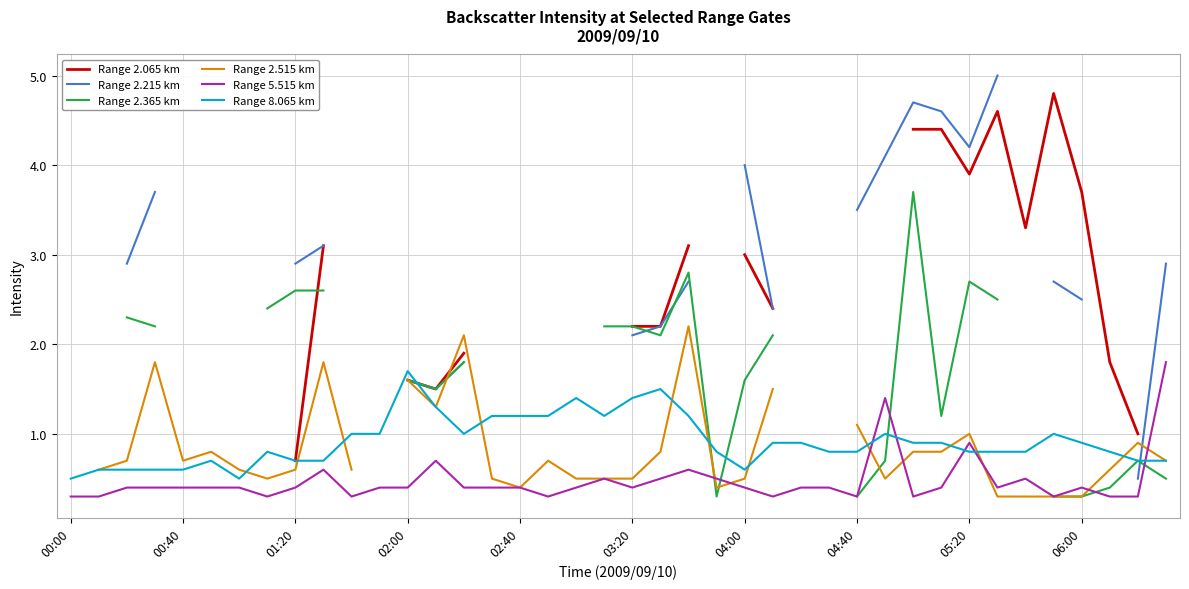

True or false: Range 5.515 km has a value of 0.4 at 04:00.

True